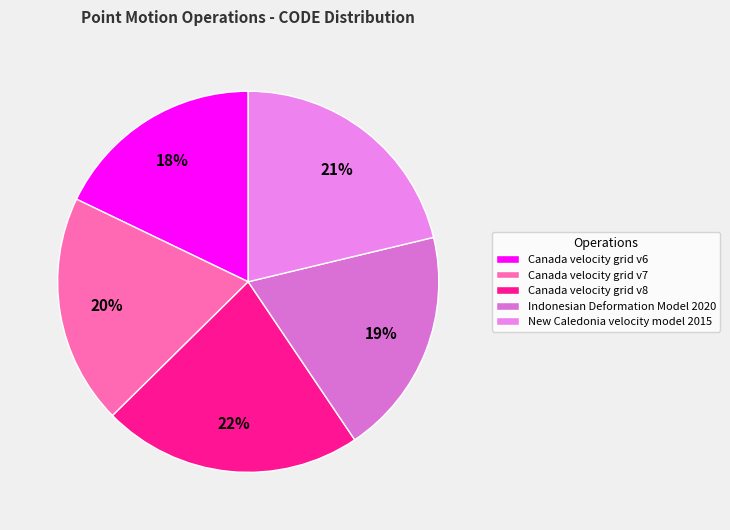

Between Canada velocity grid v6 and Indonesian Deformation Model 2020, which is larger?

Indonesian Deformation Model 2020